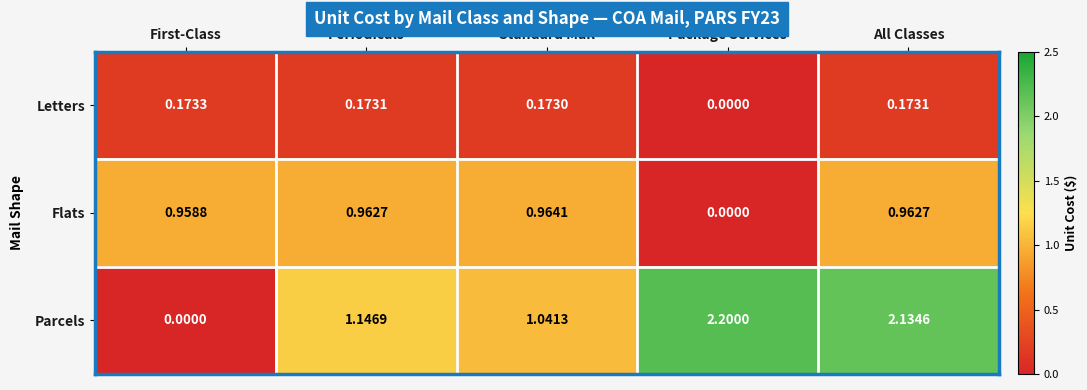

Which label corresponds to the largest value in the chart?

Package Services